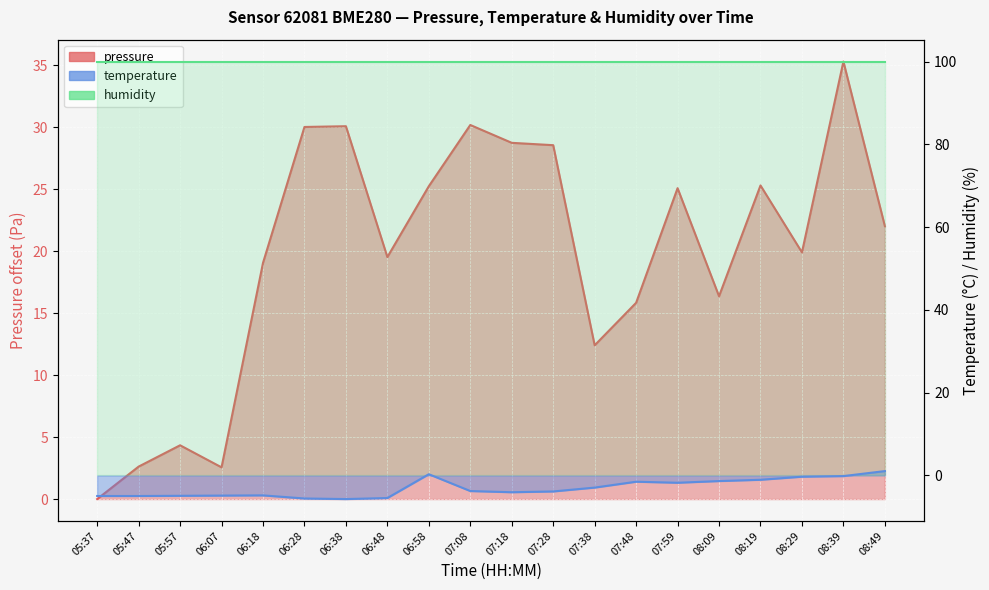

Which series has the largest total across all categories?

pressure